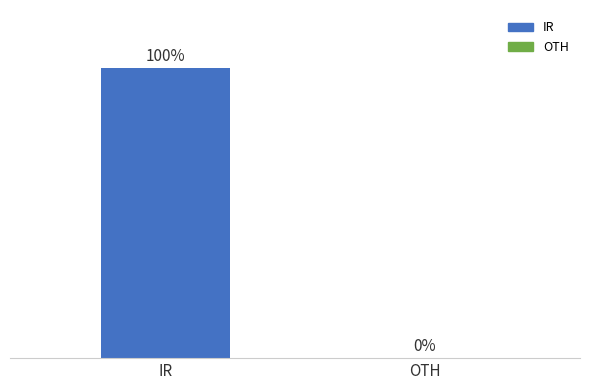

Between IR and OTH, which is larger?

IR